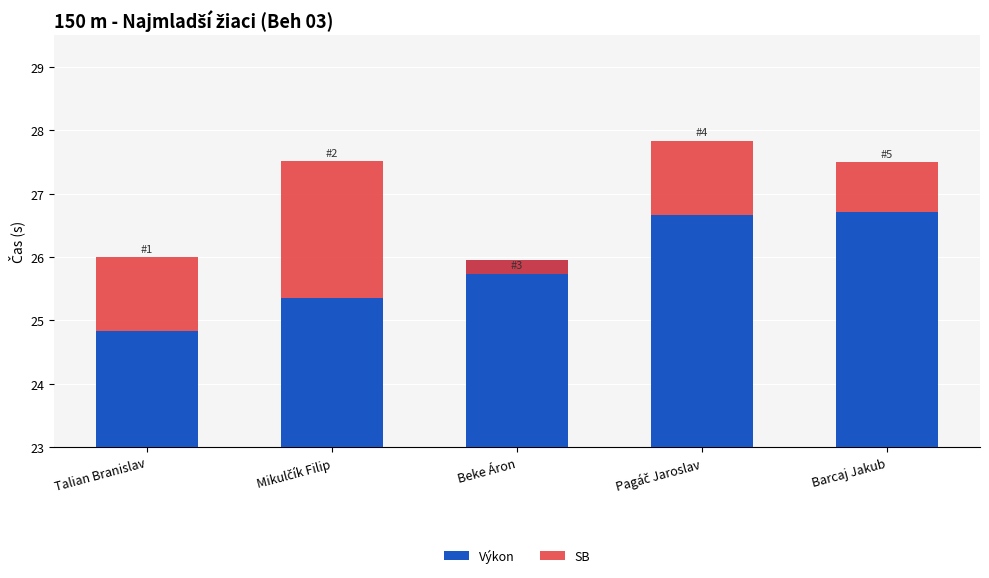

Read the SB value at Pagáč Jaroslav.

1.2